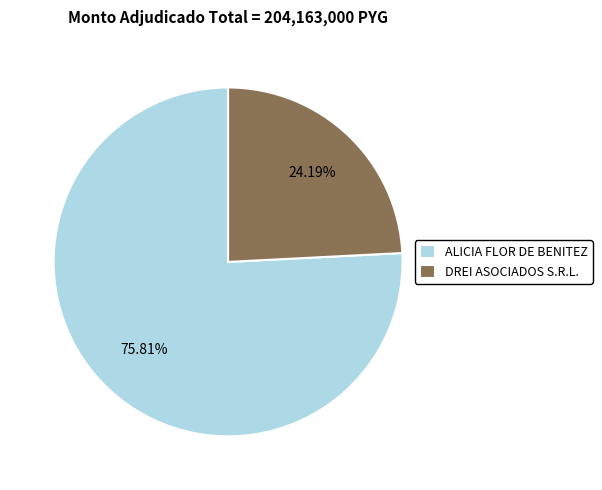

Count the number of slices in the pie.

2